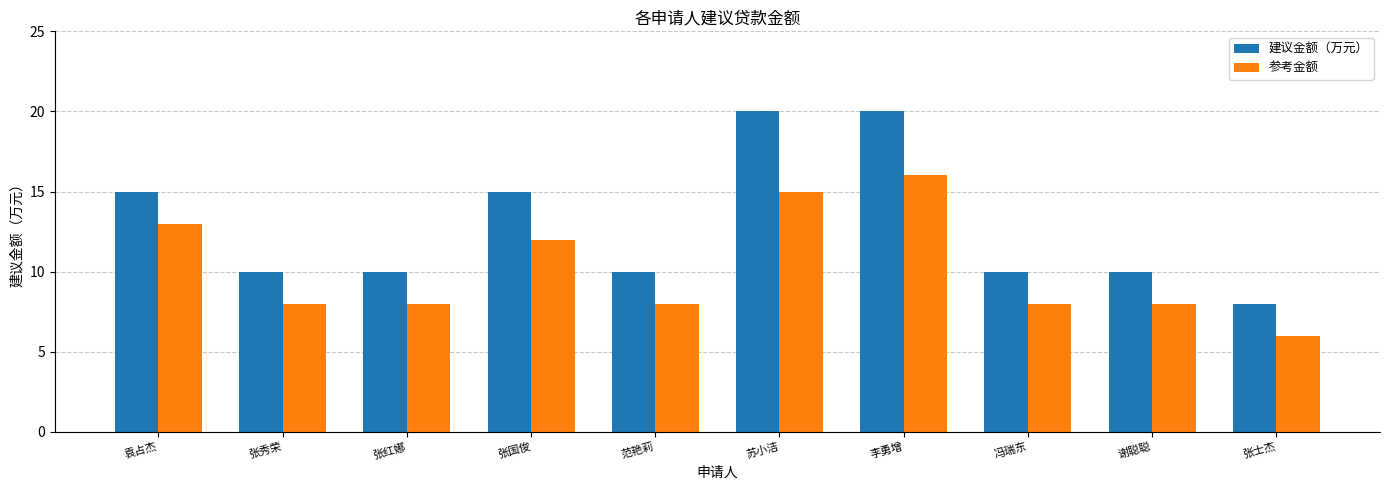

Is it true that 建议金额（万元） equals 25 at 袁占杰?

False